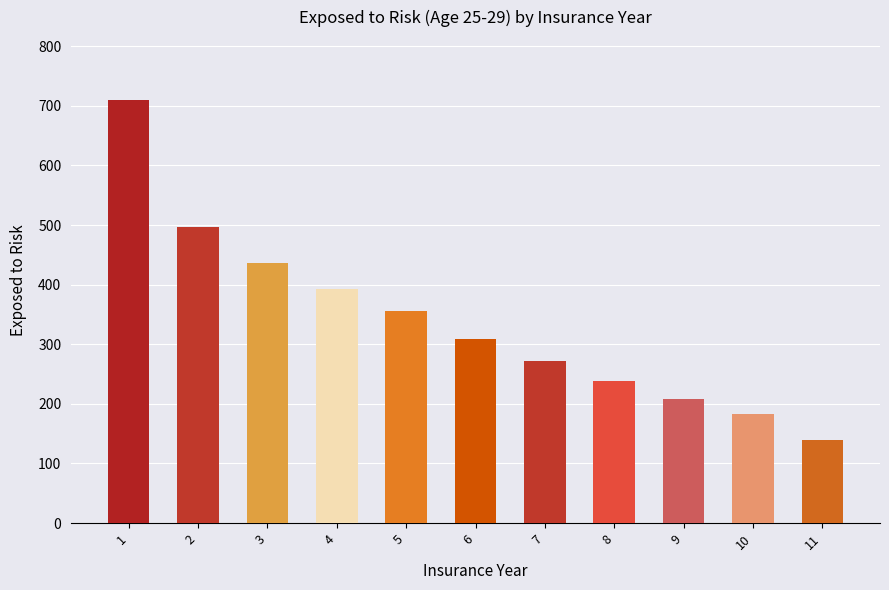

Between 10 and 7, which is larger?

7